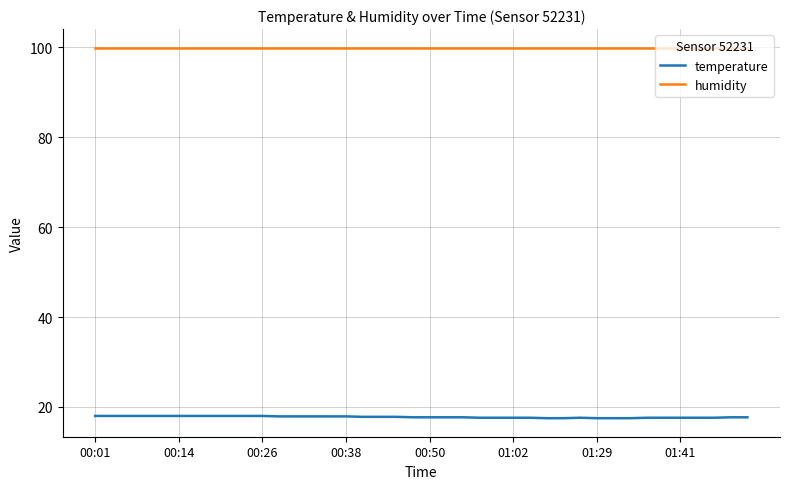

True or false: humidity and temperature intersect in this chart.

False